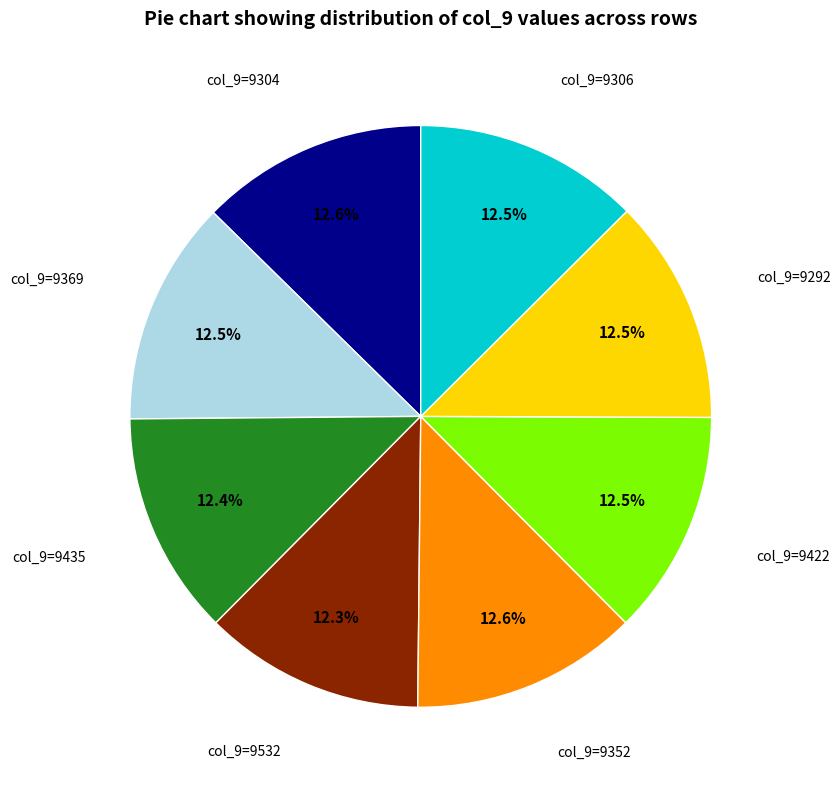

Approximately how many times larger is the value at col_9=9532 compared to col_9=9435?

1.0